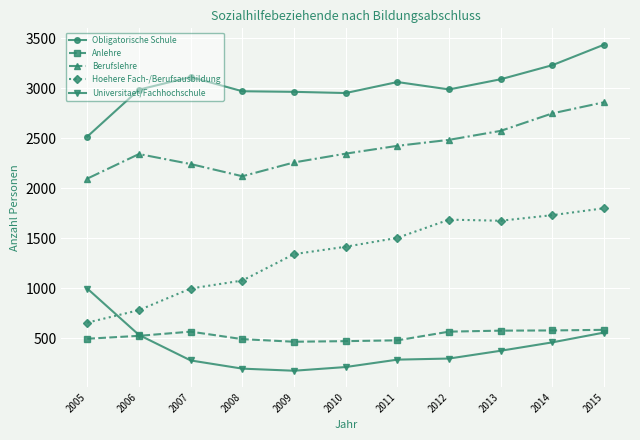

Which series has the largest range (max minus min)?

Hoehere Fach-/Berufsausbildung